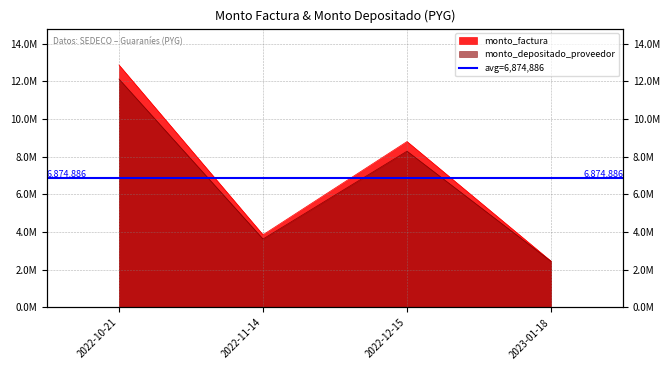

True or false: monto_factura and monto_depositado_proveedor cross at least once.

False